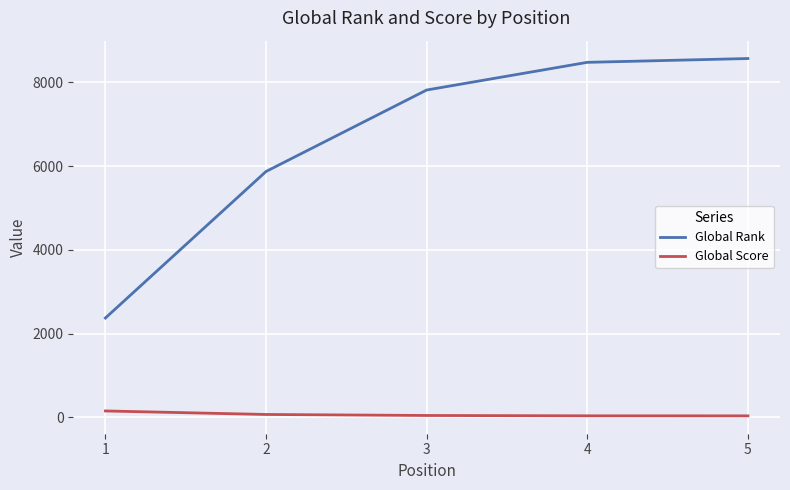

What value does the Global Rank series have at 3, to the nearest 50?

7800